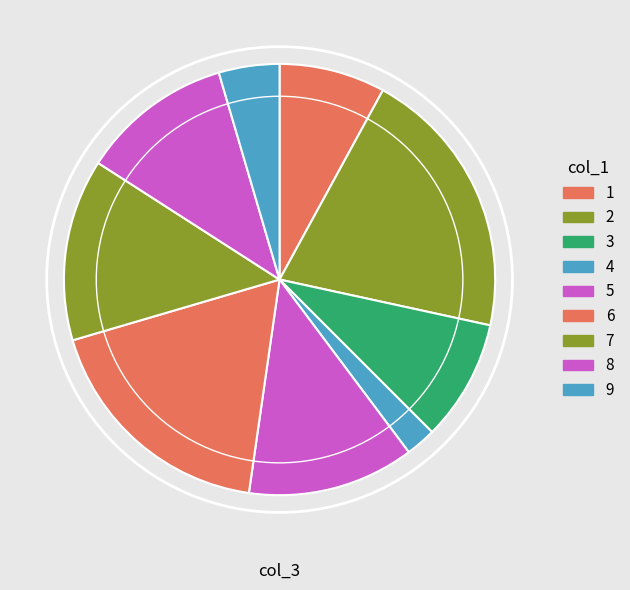

How many slices are in this pie chart?

9